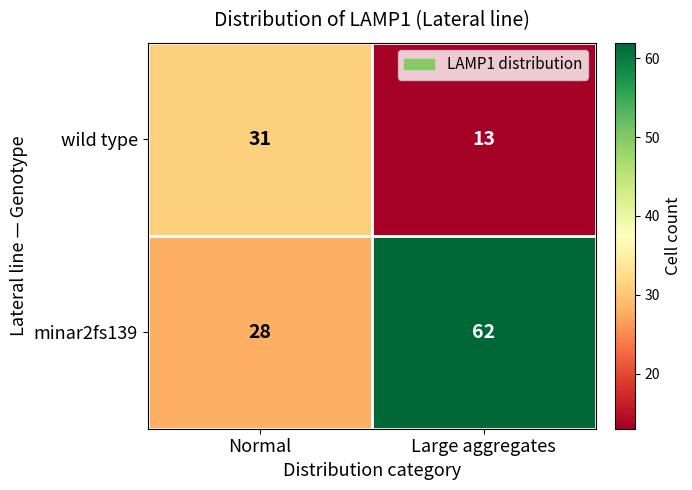

What is the average value of the wild type series?

22